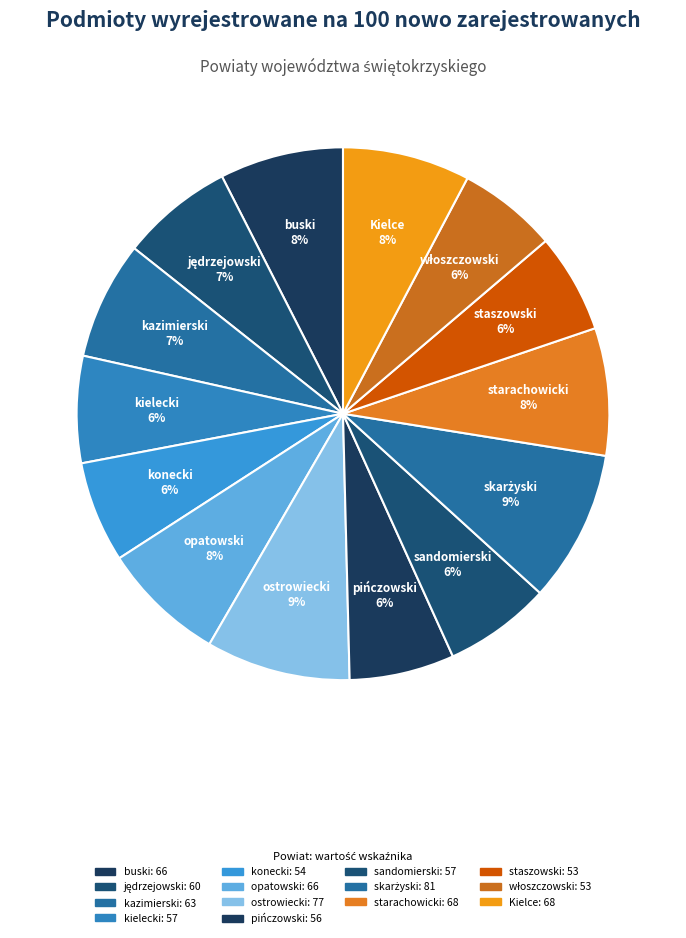

To the nearest percent, what is the difference between the largest and smallest slice percentages?

3%